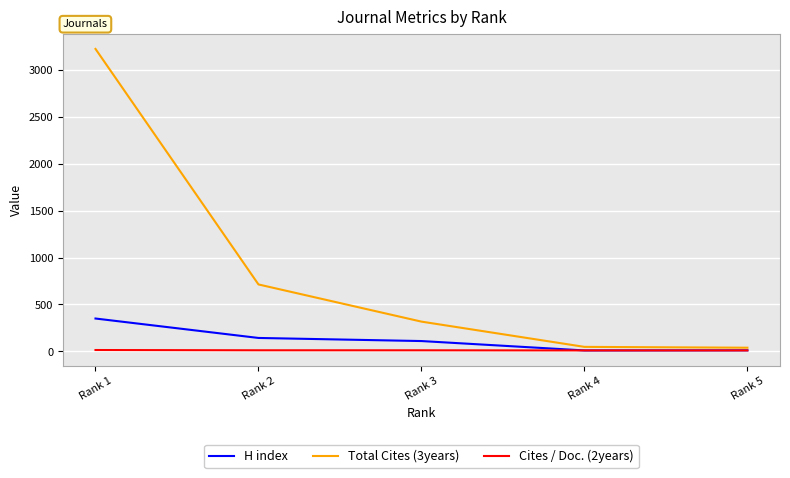

What is the total value across all series at Rank 4?

68.0